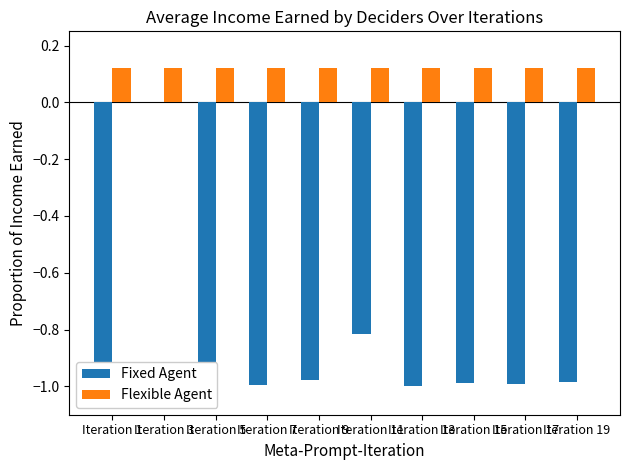

What is the sum of the Fixed Agent values at Iteration 17 and Iteration 7?

-2.0